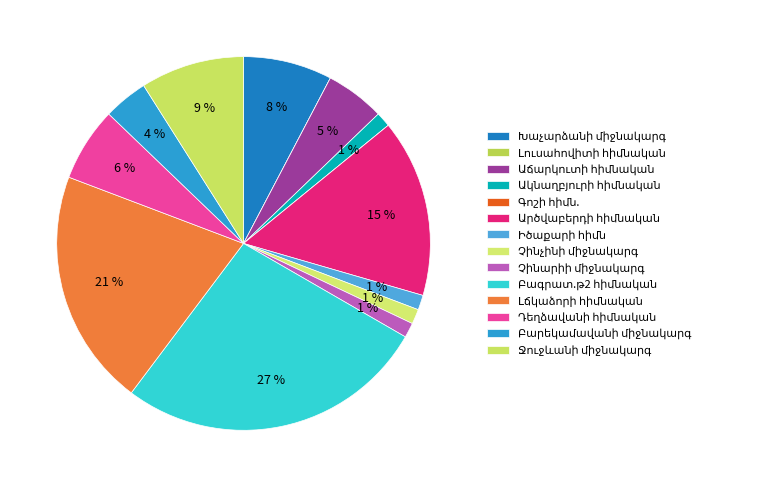

How much of the chart is everything except Դեղձավանի հիմնական?

93.6%